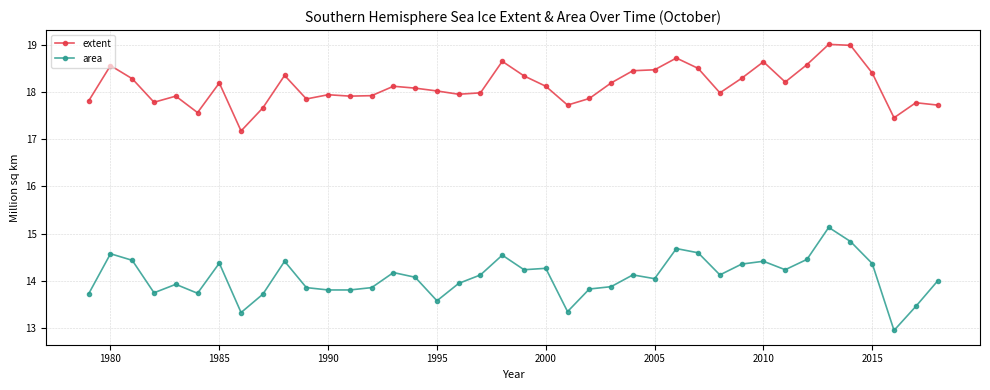

What is the maximum value for area?

15.1